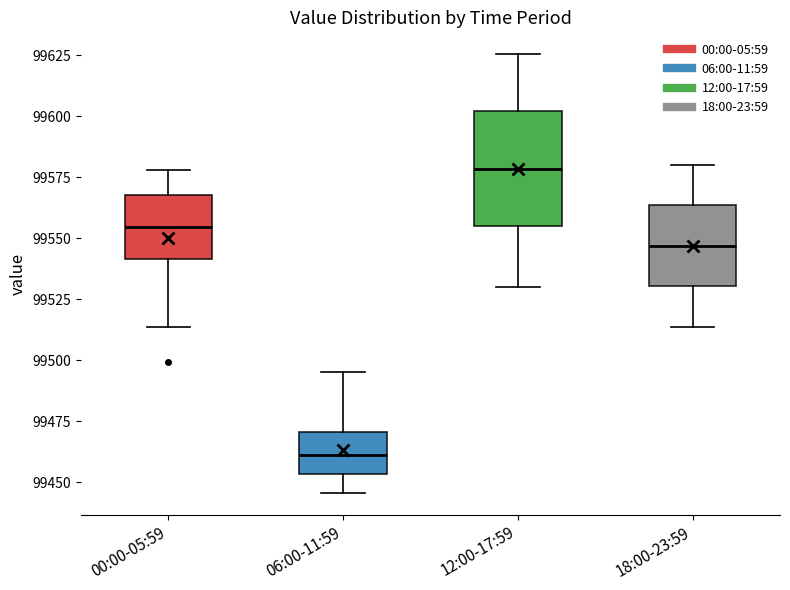

Which box has the lowest median line?

06:00-11:59